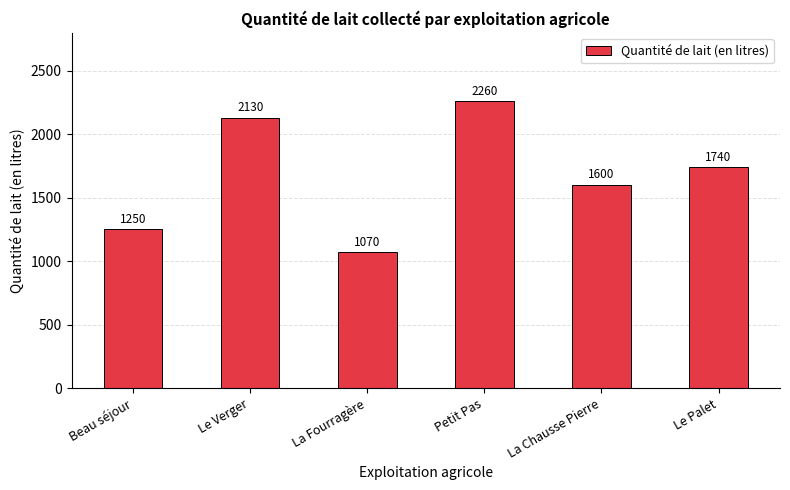

Count the values in the range 1250 to 2130.

4